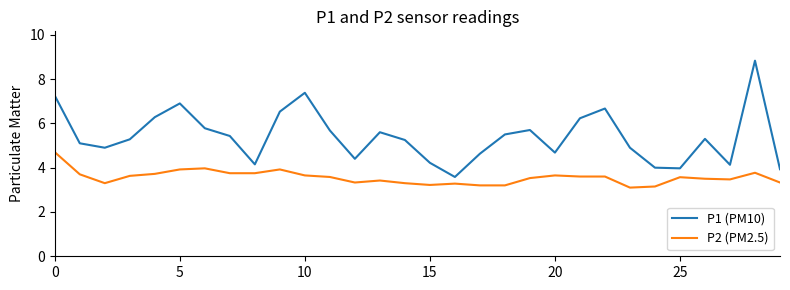

Does the chart have visible grid lines?

No